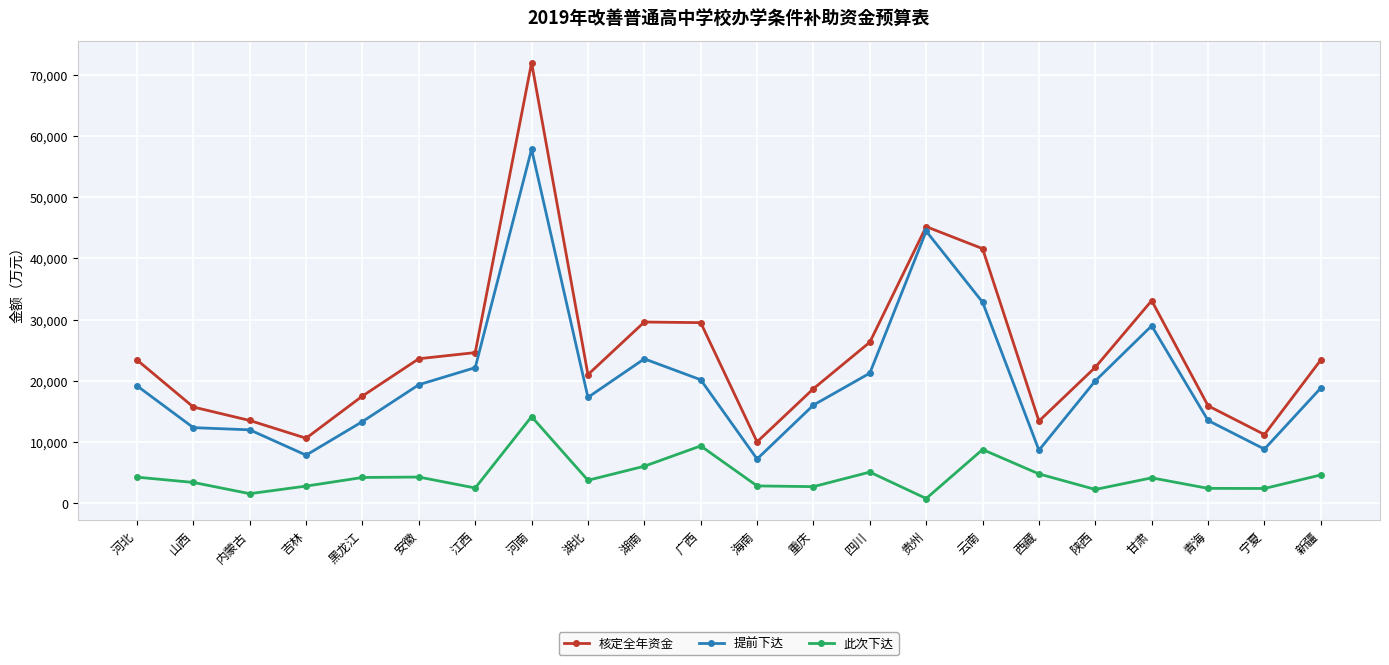

The value of 提前下达 at 四川 is 21240. True or false?

True